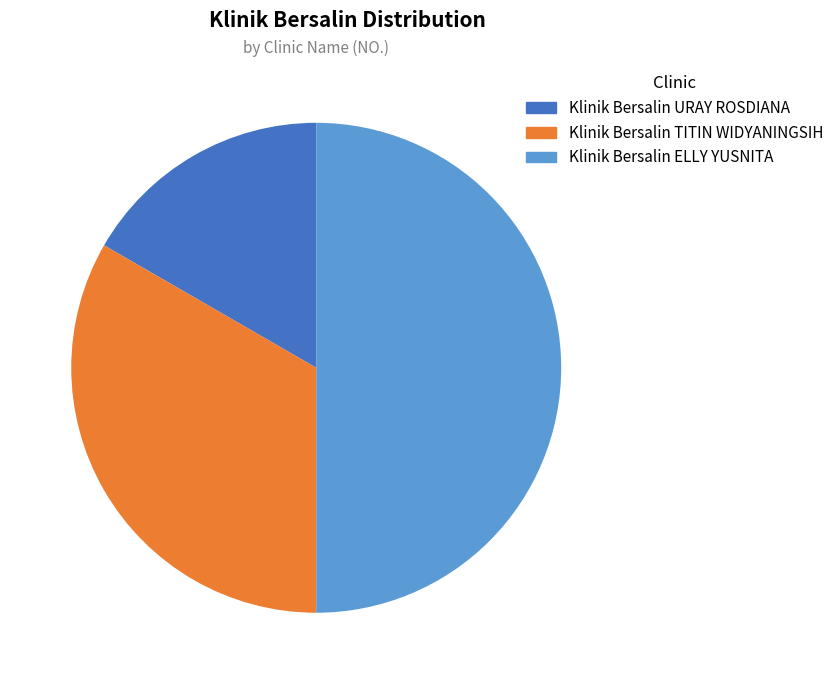

Is it true that Klinik Bersalin TITIN WIDYANINGSIH is 33% of the pie?

True